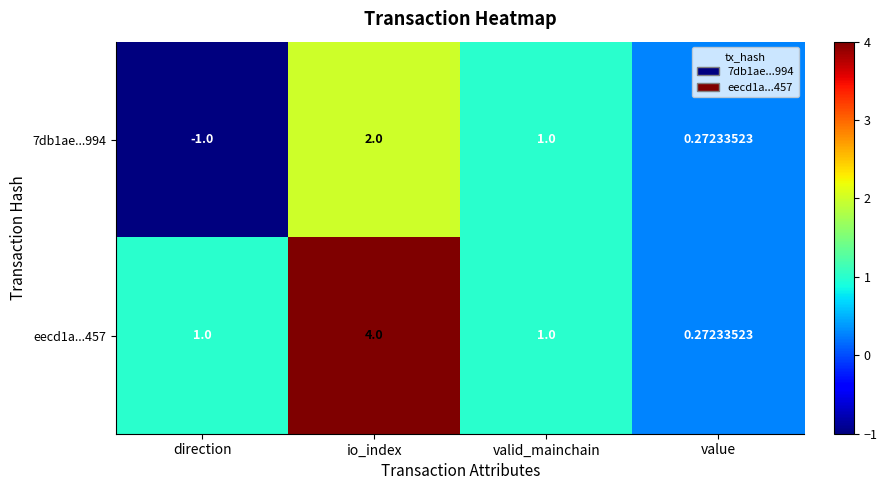

What is the spread (max minus min) of values at direction?

2.0